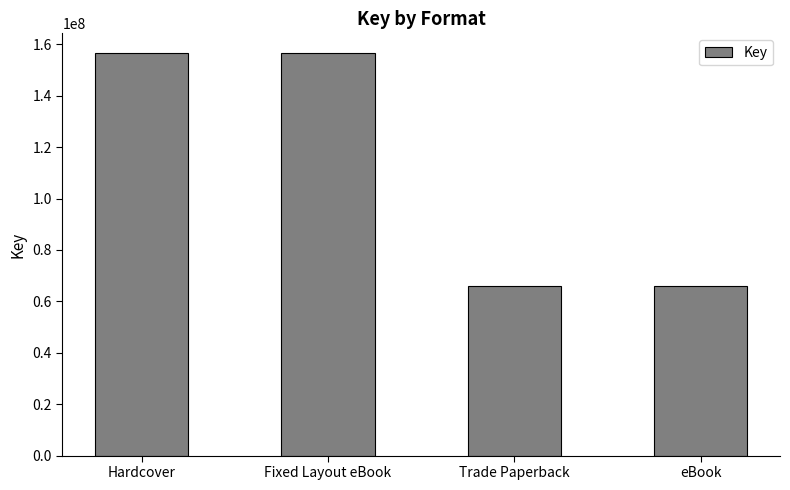

What is the change in value from Hardcover to Trade Paperback?

-90478938